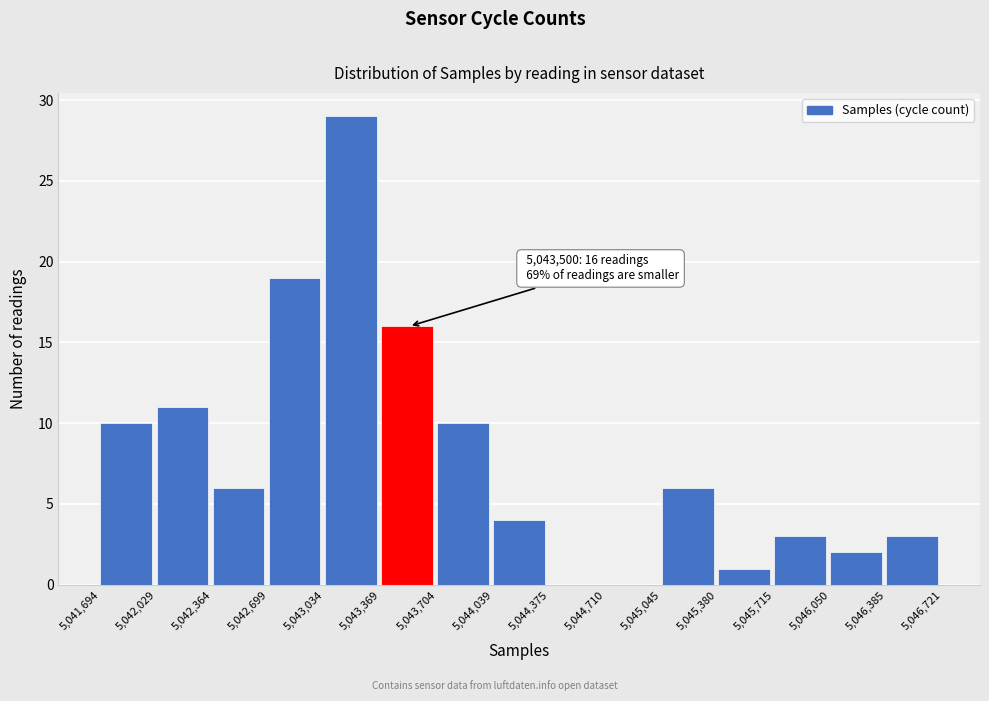

Which range on the x-axis has the tallest bar?

5,043,034 to 5,043,369